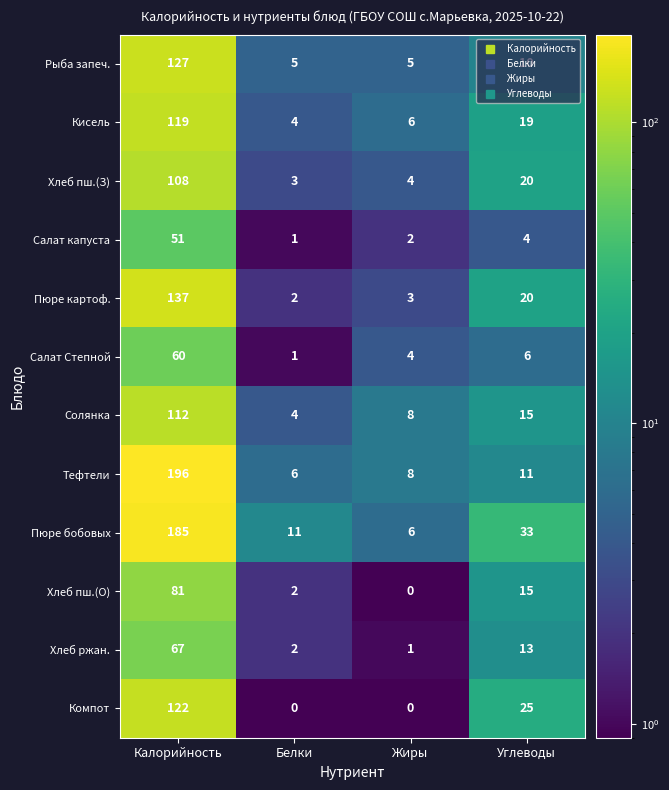

At how many categories does at least one series exceed 121?

1